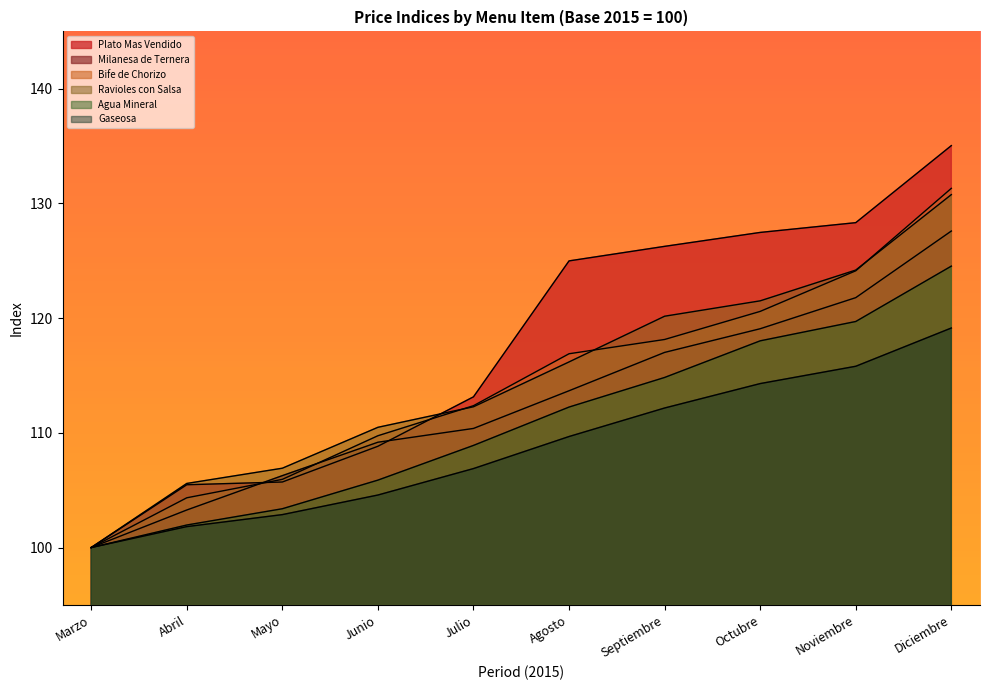

Reading left to right, extract all data points from this chart.

Plato Mas Vendido: Marzo=100.0	Abril=105.5	Mayo=105.7	Junio=108.8	Julio=113.1	Agosto=125.0	Septiembre=126.3	Octubre=127.5	Noviembre=128.3	Diciembre=135.0
Milanesa de Ternera: Marzo=100.0	Abril=103.3	Mayo=106.3	Junio=109.2	Julio=110.4	Agosto=113.7	Septiembre=117.0	Octubre=119.1	Noviembre=121.8	Diciembre=127.6
Bife de Chorizo: Marzo=100.0	Abril=104.3	Mayo=105.9	Junio=109.7	Julio=112.4	Agosto=116.9	Septiembre=118.1	Octubre=120.6	Noviembre=124.1	Diciembre=131.3
Ravioles con Salsa: Marzo=100.0	Abril=105.6	Mayo=106.9	Junio=110.5	Julio=112.3	Agosto=116.2	Septiembre=120.2	Octubre=121.5	Noviembre=124.2	Diciembre=130.8
Agua Mineral: Marzo=100.0	Abril=102.0	Mayo=103.4	Junio=105.9	Julio=108.9	Agosto=112.2	Septiembre=114.8	Octubre=118.0	Noviembre=119.7	Diciembre=124.5
Gaseosa: Marzo=100.0	Abril=101.8	Mayo=102.9	Junio=104.6	Julio=106.9	Agosto=109.7	Septiembre=112.2	Octubre=114.3	Noviembre=115.8	Diciembre=119.1